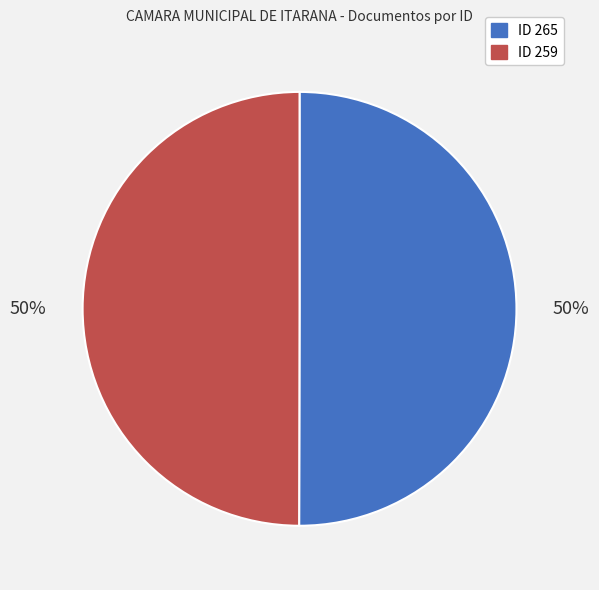

Count the number of slices in the pie.

2